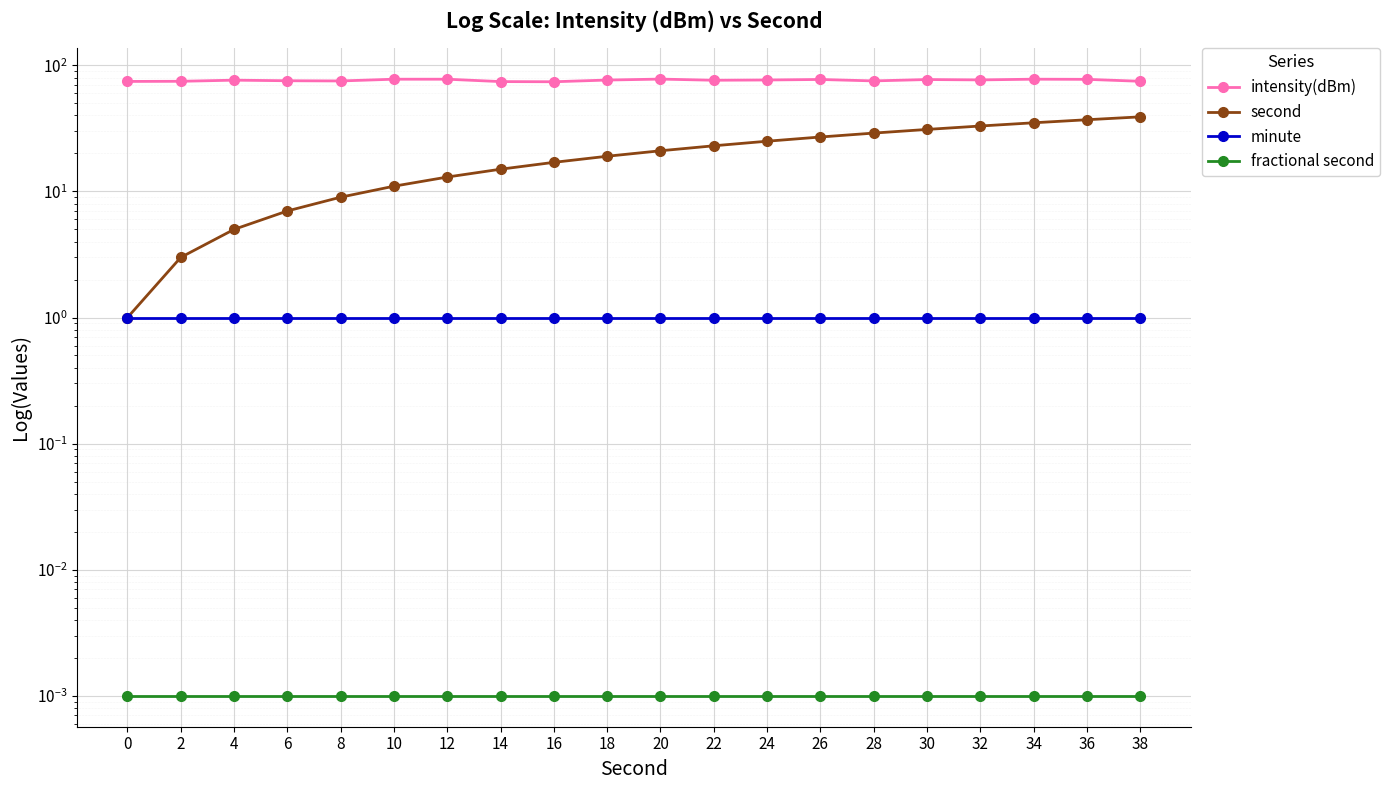

At 32, list the series in order from smallest to largest.

fractional second, minute, second, intensity(dBm)